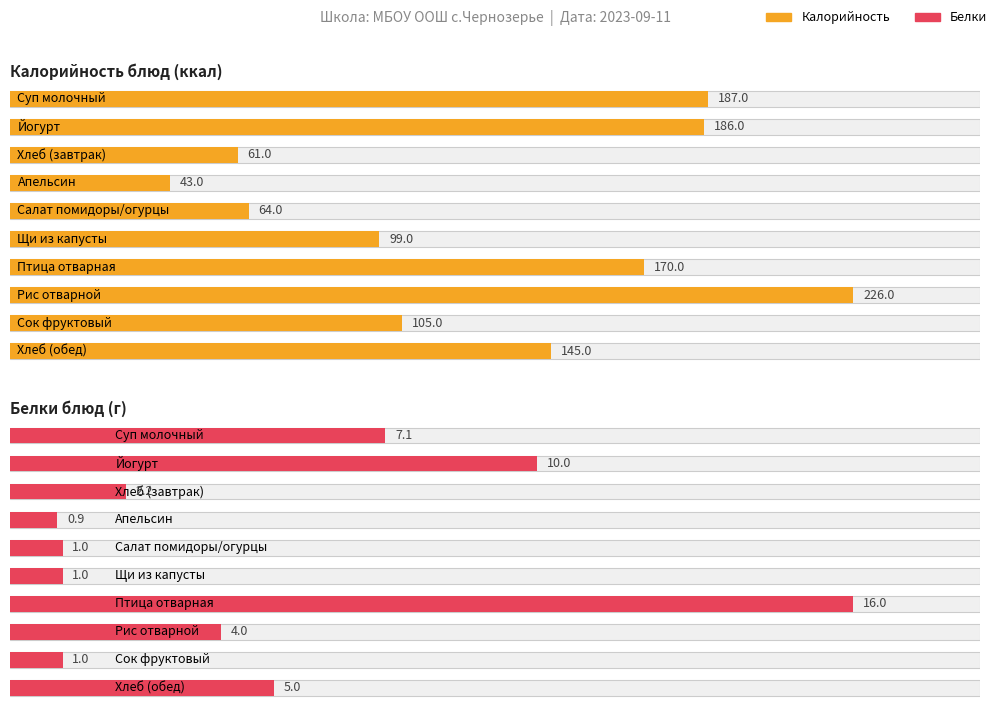

What is the sum of all Калорийность values?

1286.0